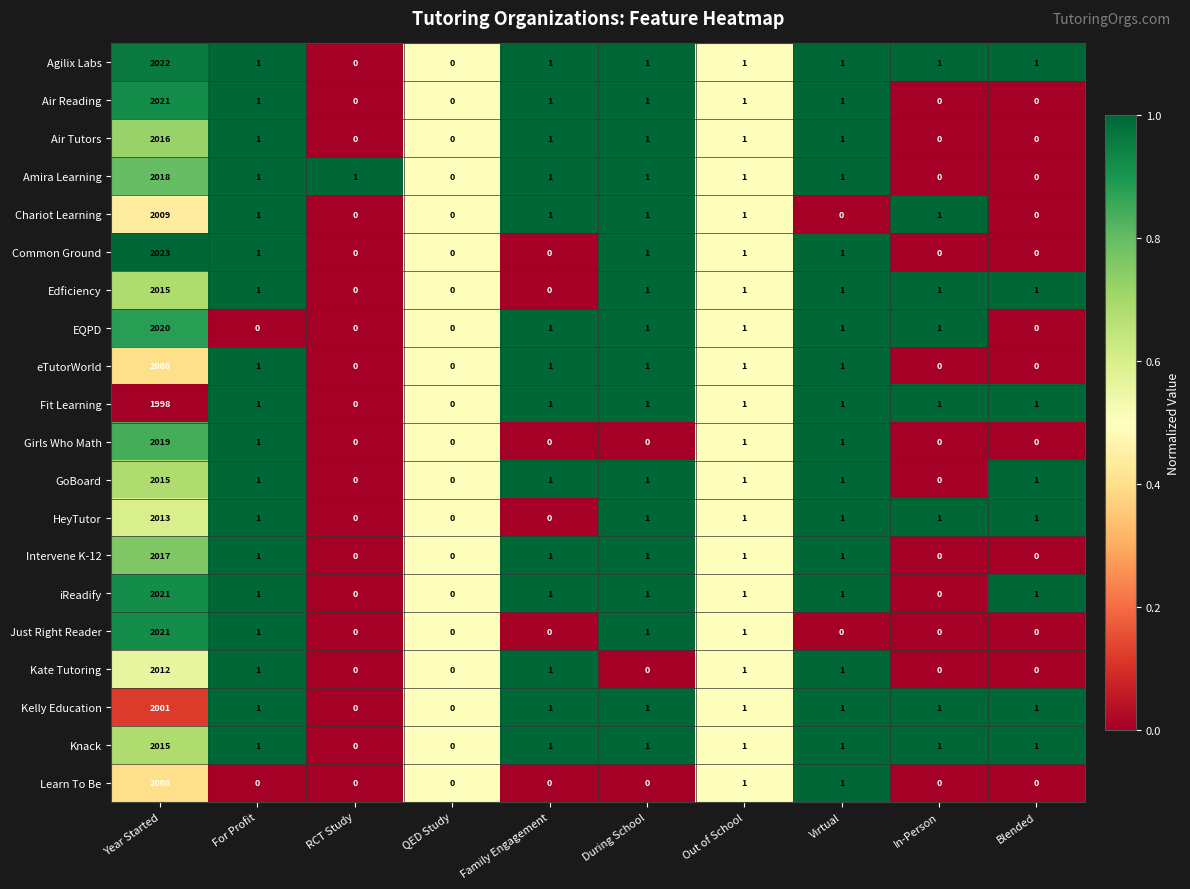

True or false: Girls Who Math has a value of 0 at Family Engagement.

True